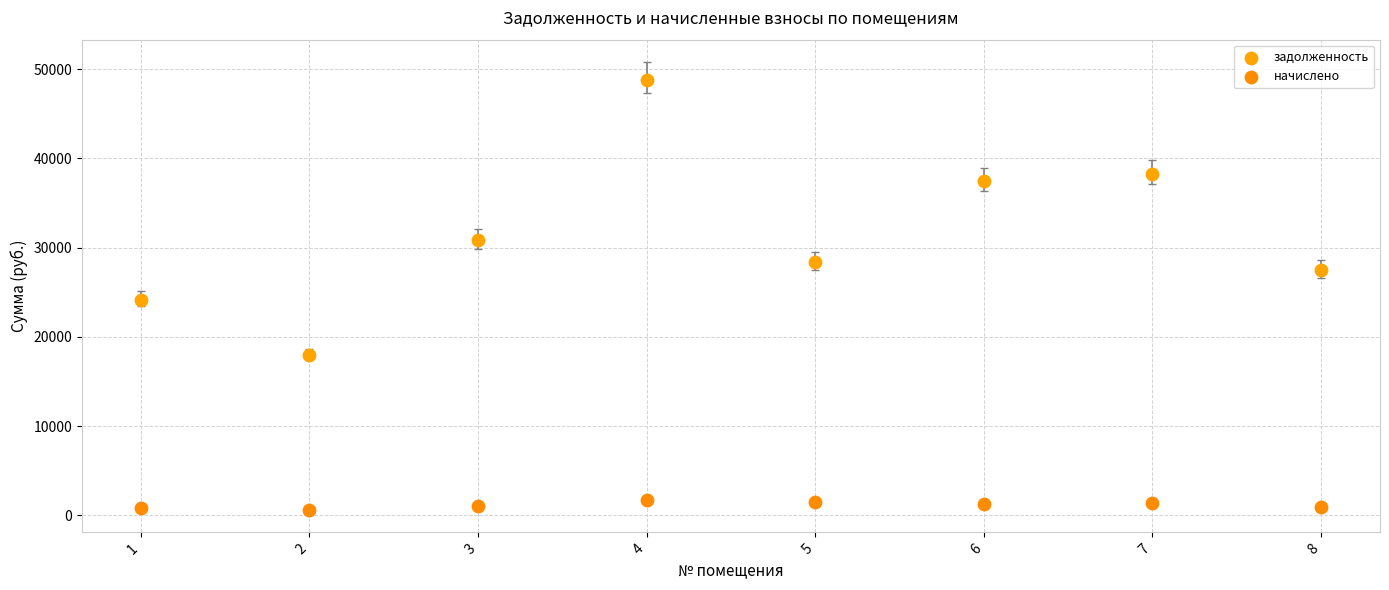

Which series reaches the maximum Y coordinate?

задолженность